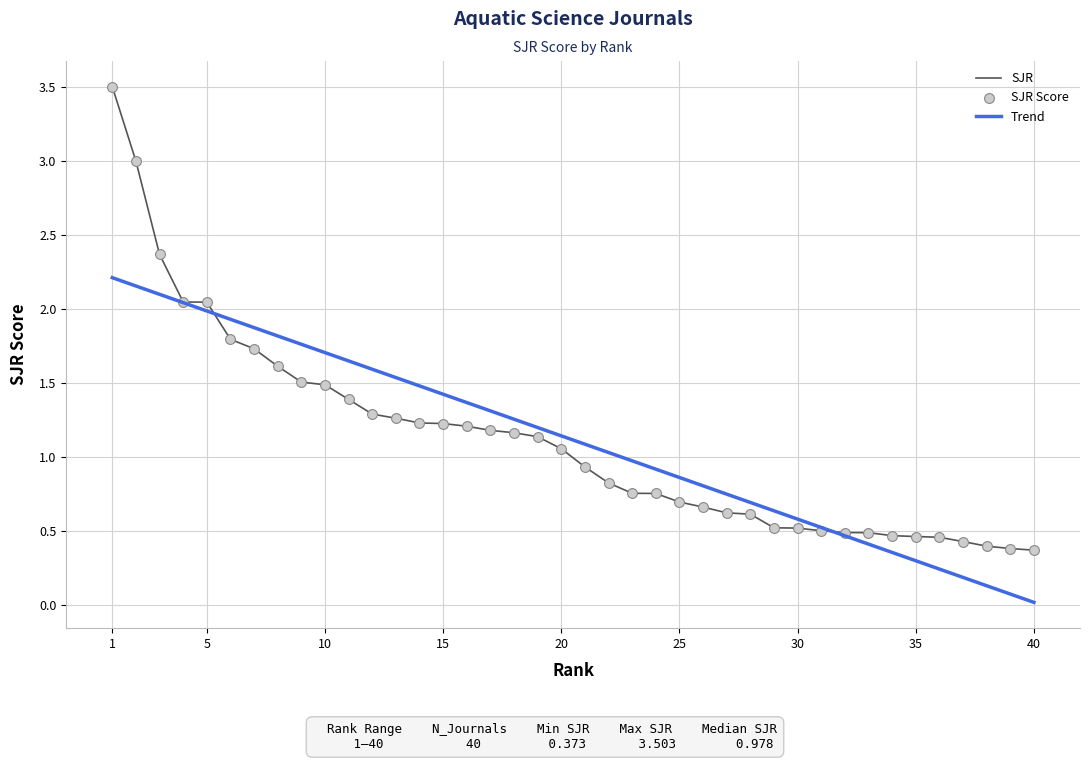

What is the greatest value displayed?

3.5